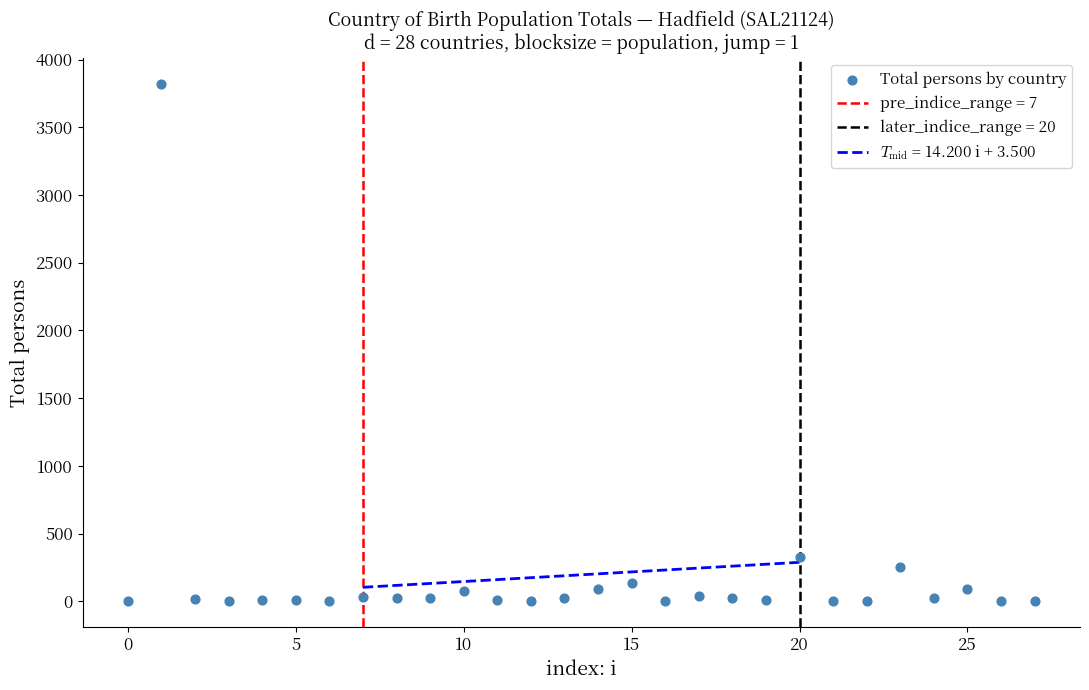

What Y value in the scatter plot is closest to 1911?

329